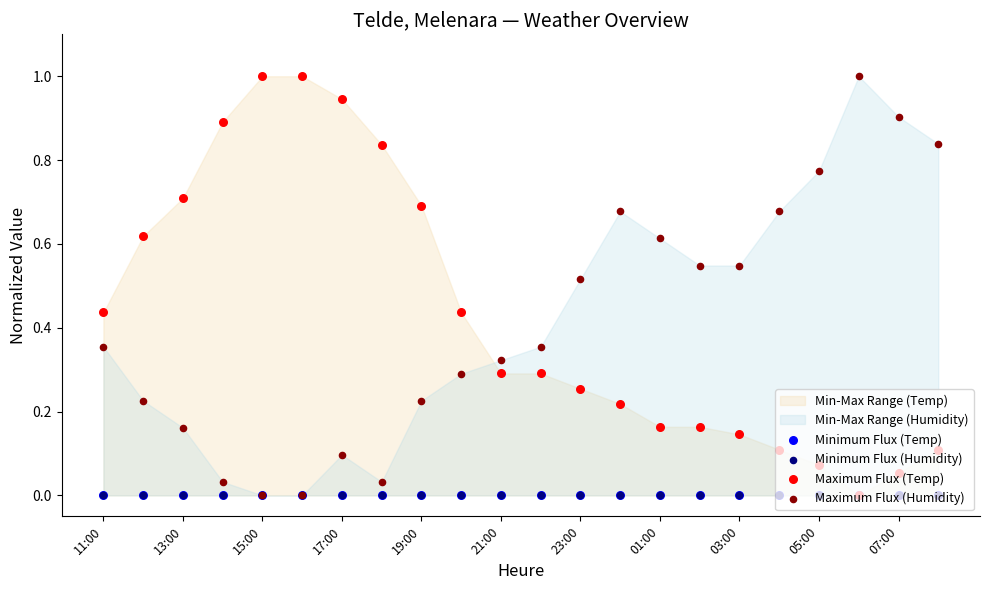

Which series has the widest spread of Y values?

Maximum Flux (Temp)